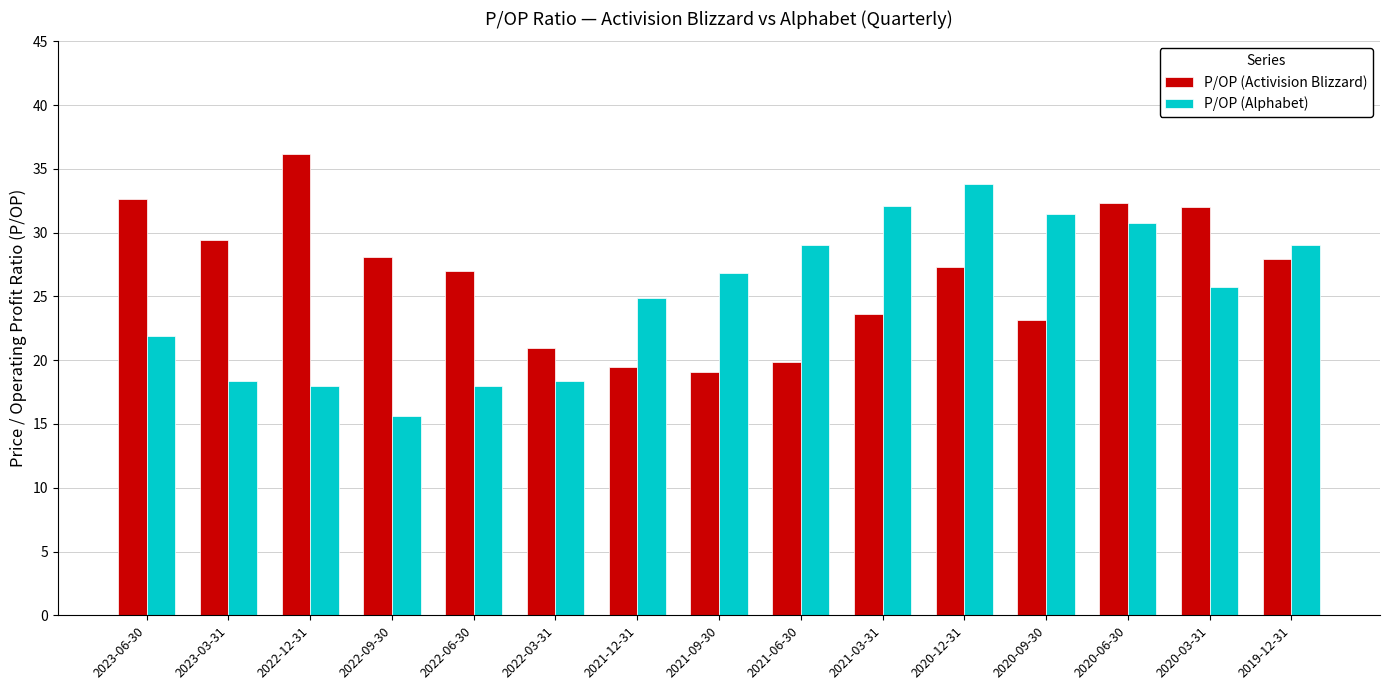

What value does the P/OP (Activision Blizzard) series have at 2022-06-30?

27.0